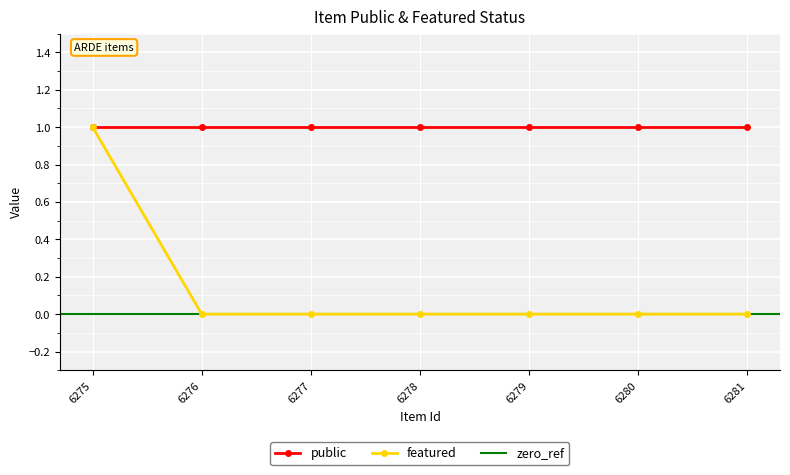

True or false: there are more than 0 points higher than both neighbors.

False